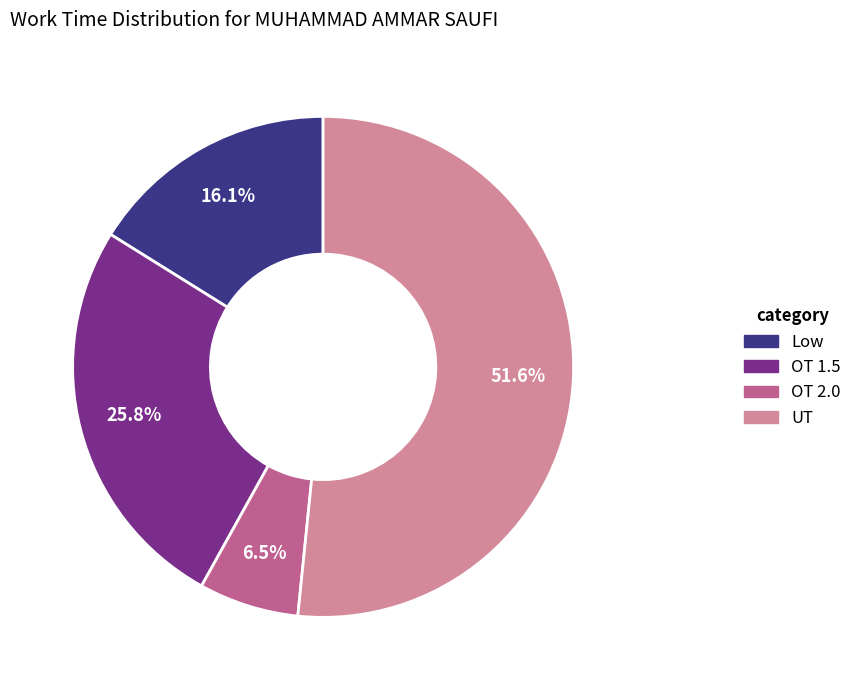

True or false: OT 2.0 accounts for 12% of the total.

False